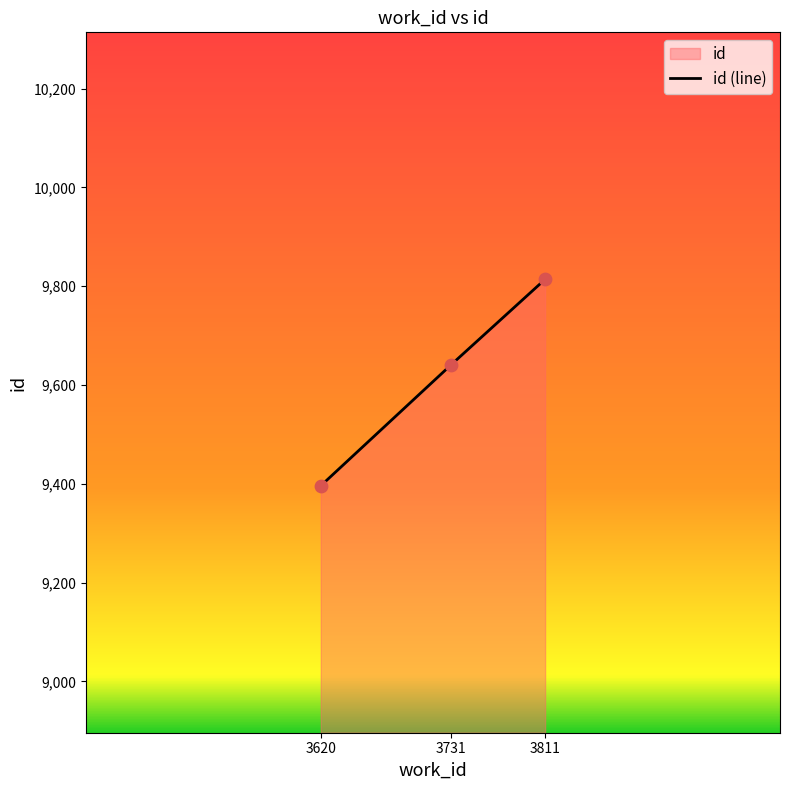

What is the change in value from 3620 to 3731?

+245